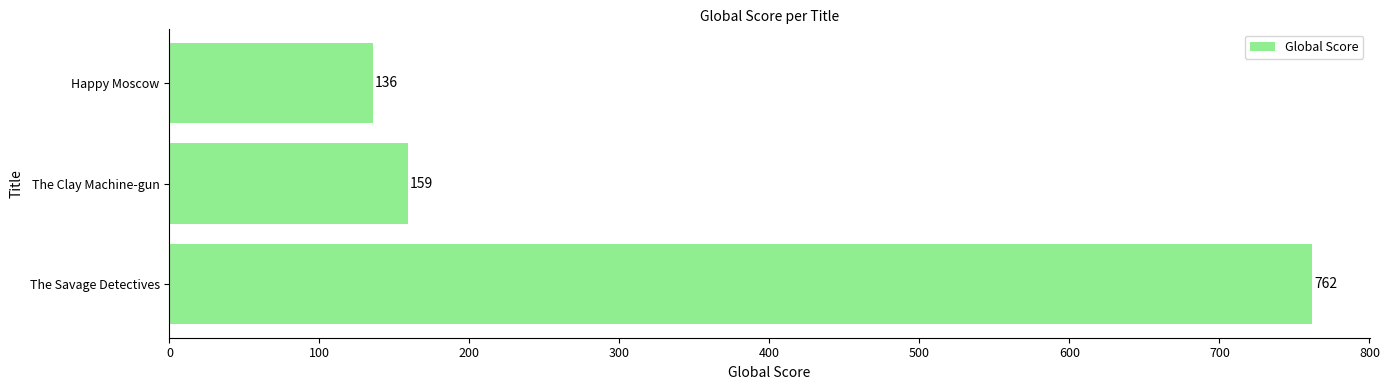

Count the number of categories in the chart.

3